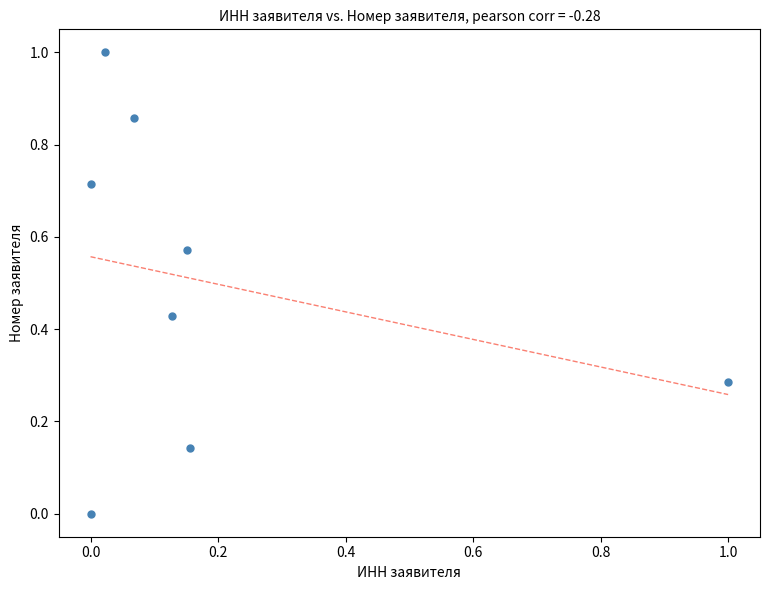

What is the average Y value?

0.5